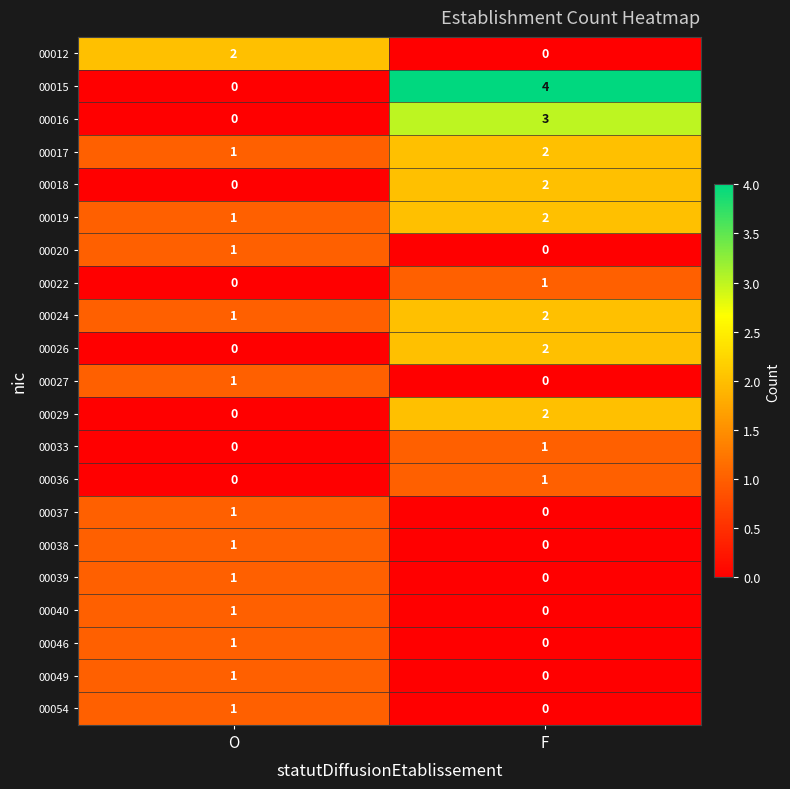

Where is 00016 nearest to the value 1?

O